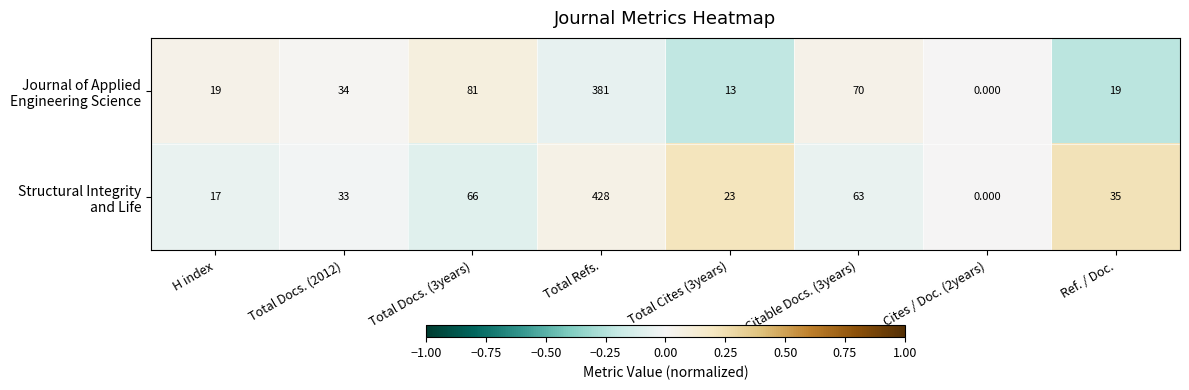

How many distinct data groups are displayed?

2